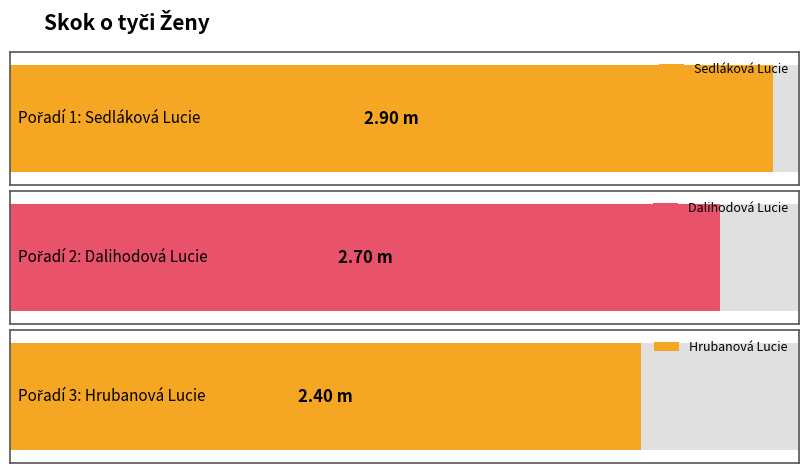

Rank the categories by value from highest to lowest.

Sedláková Lucie, Dalihodová Lucie, Hrubanová Lucie